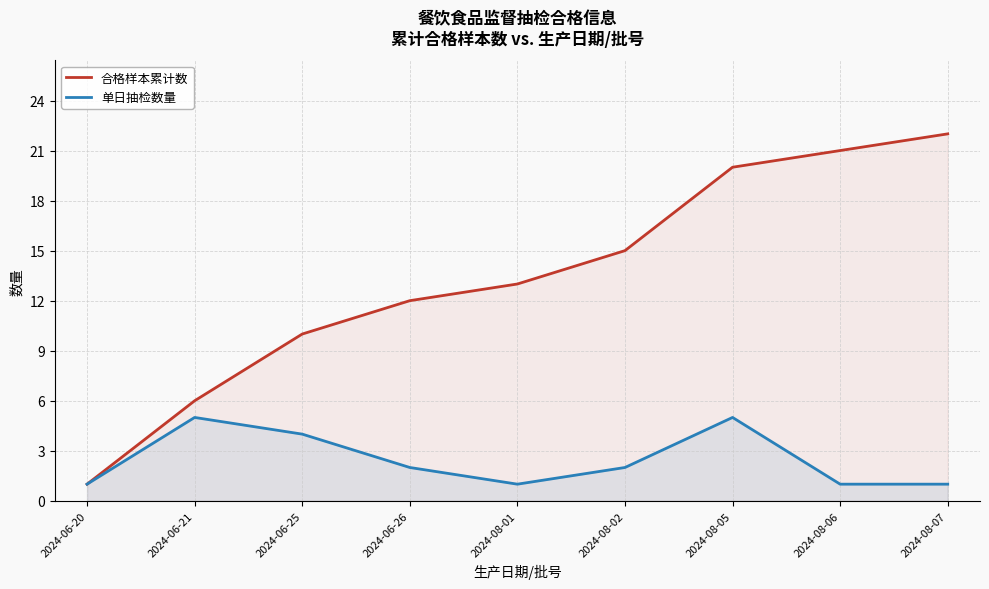

Reading left to right, list all the values displayed in this chart.

合格样本累计数: 1	6	10	12	13	15	20	21	22
单日抽检数量: 1	5	4	2	1	2	5	1	1